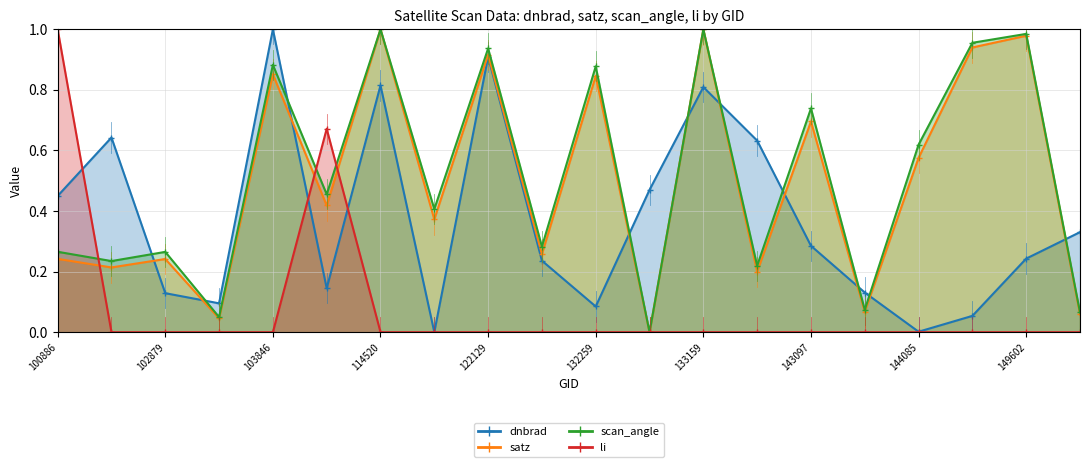

Rank the series by their maximum value, from lowest to highest.

dnbrad, satz, scan_angle, li